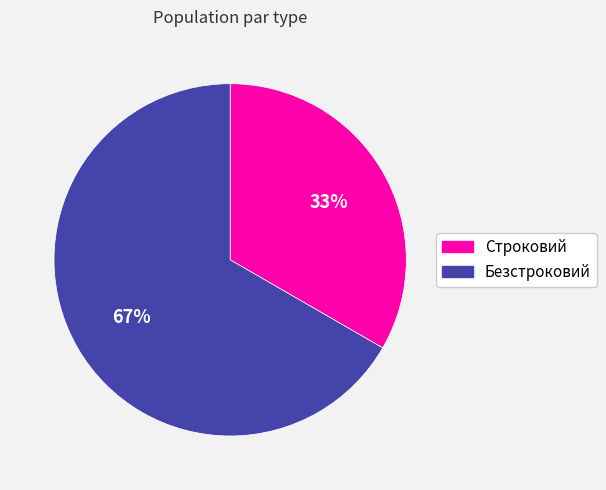

Rank the categories by value from lowest to highest.

Строковий, Безстроковий